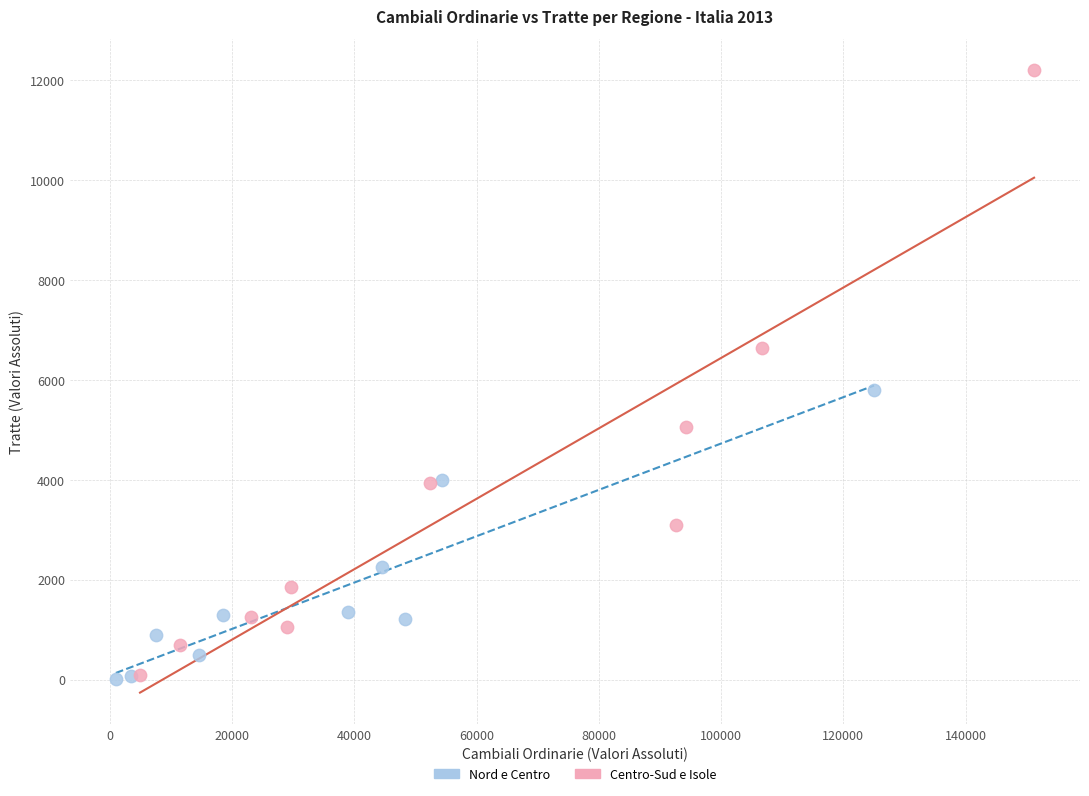

Which series has the widest spread of Y values?

Centro-Sud e Isole